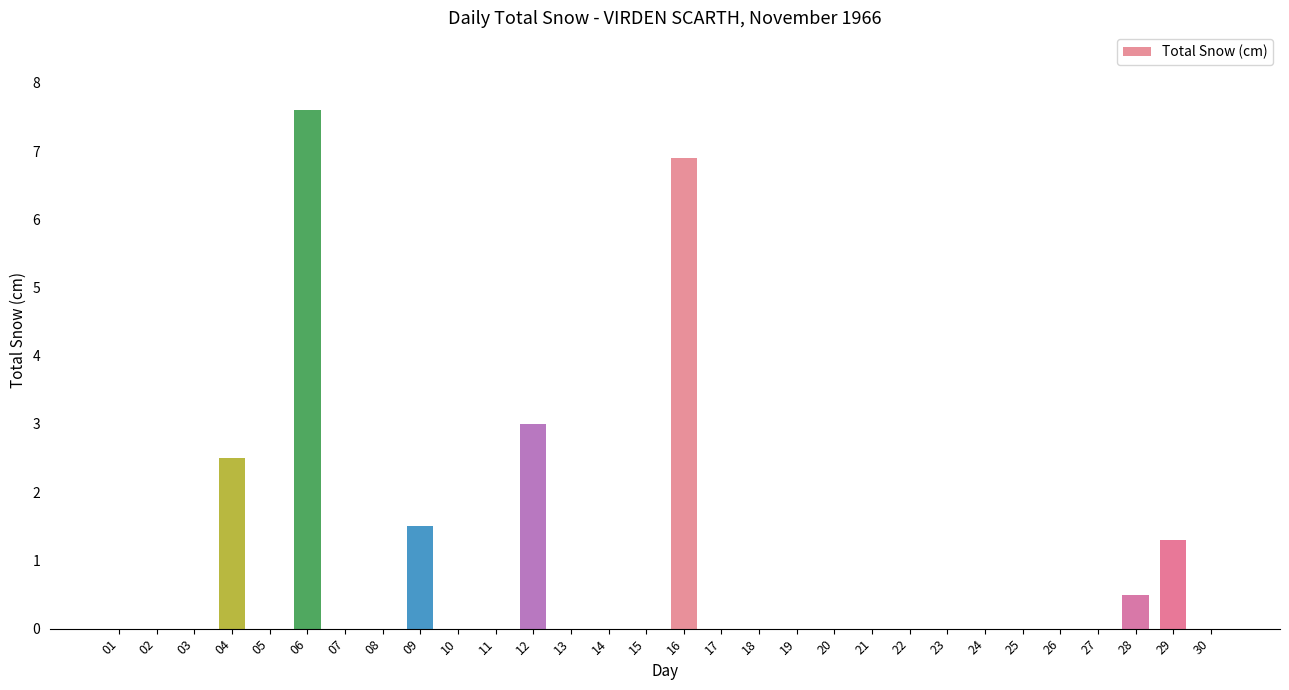

What is the sum of the values at 04 and 22?

2.5